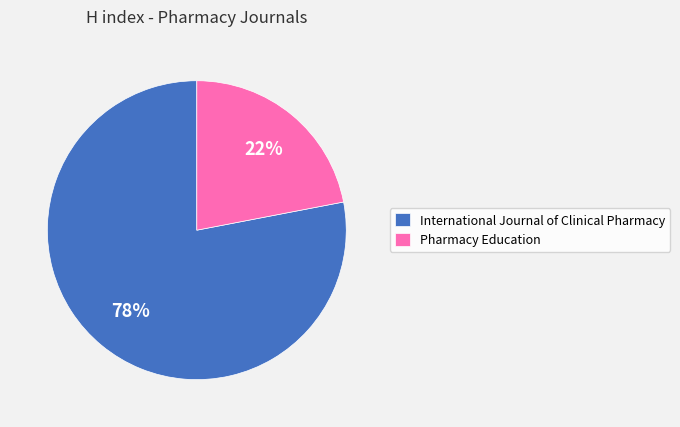

Count the number of slices in the pie.

2